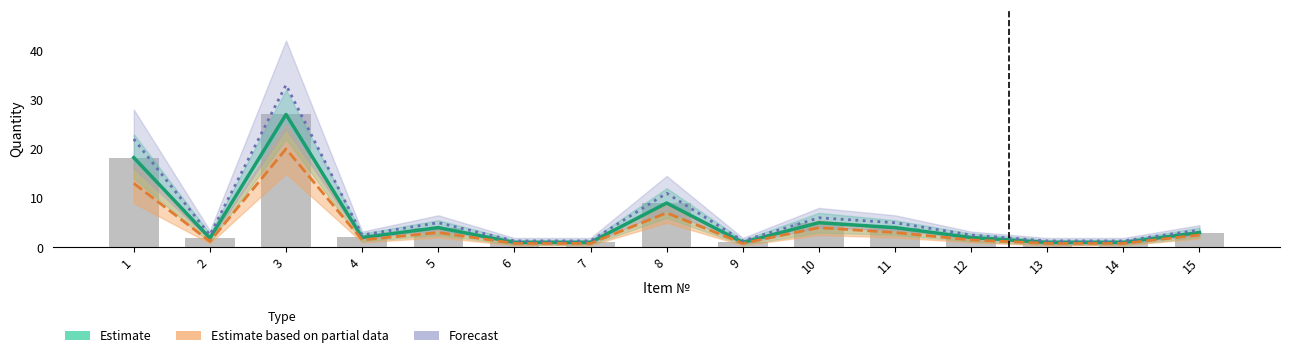

Rank the series by their average value, from highest to lowest.

Forecast, Estimate, Estimate based on partial data